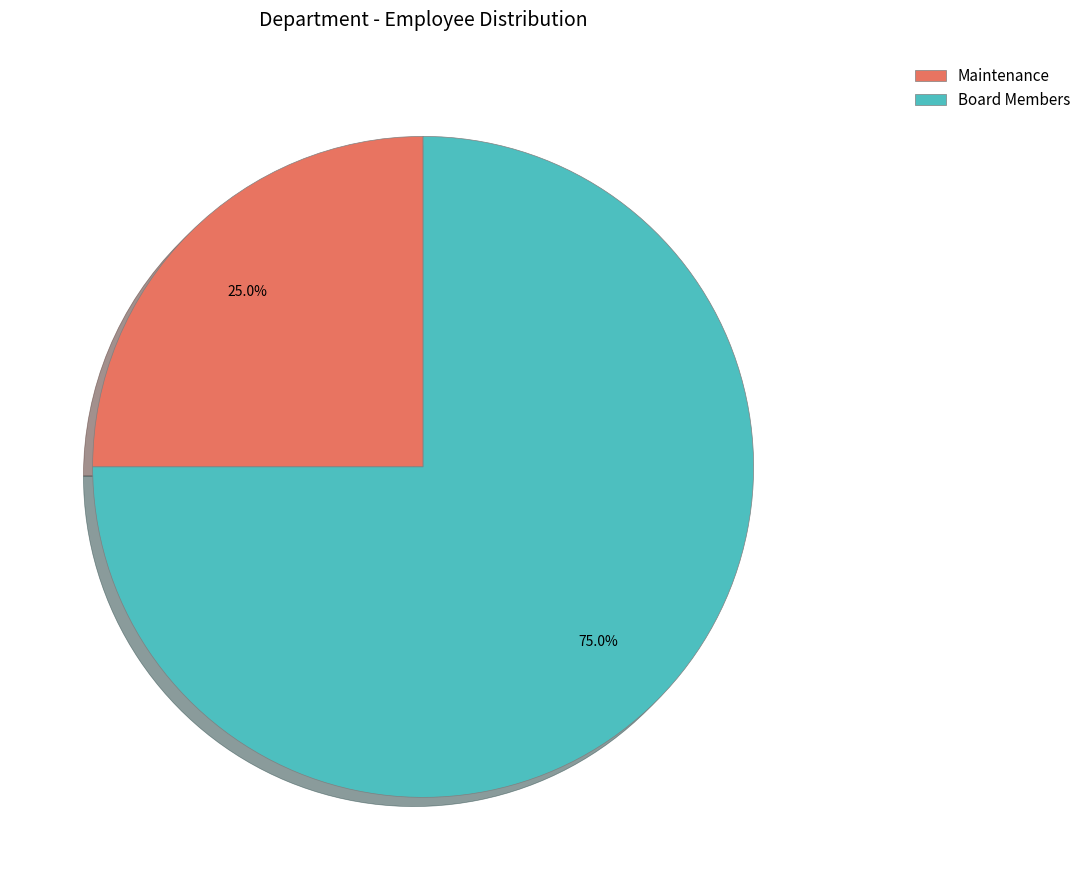

Is Board Members the majority of the pie?

Yes